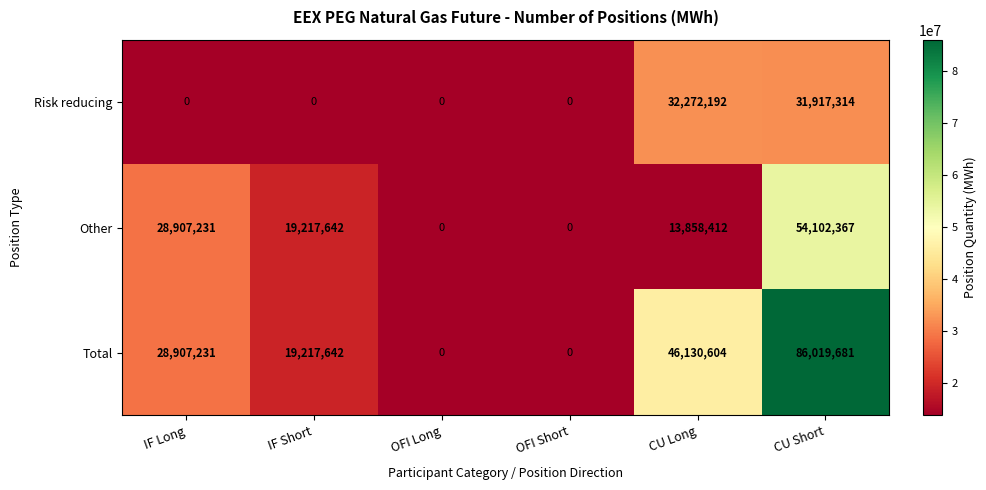

What is the average value of the Risk reducing series?

10698251